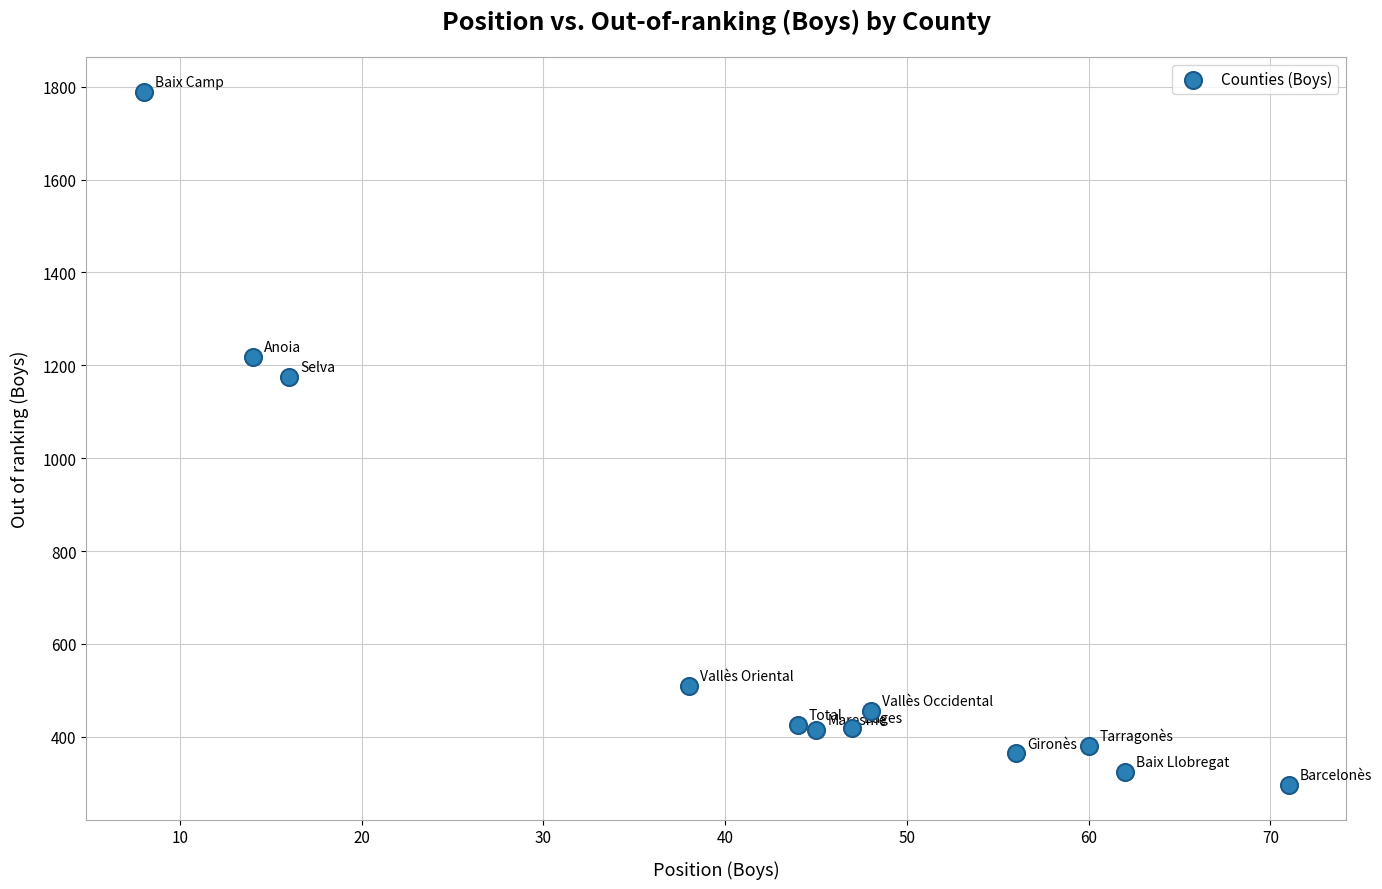

What Y value in the scatter plot is closest to 1042?

1175